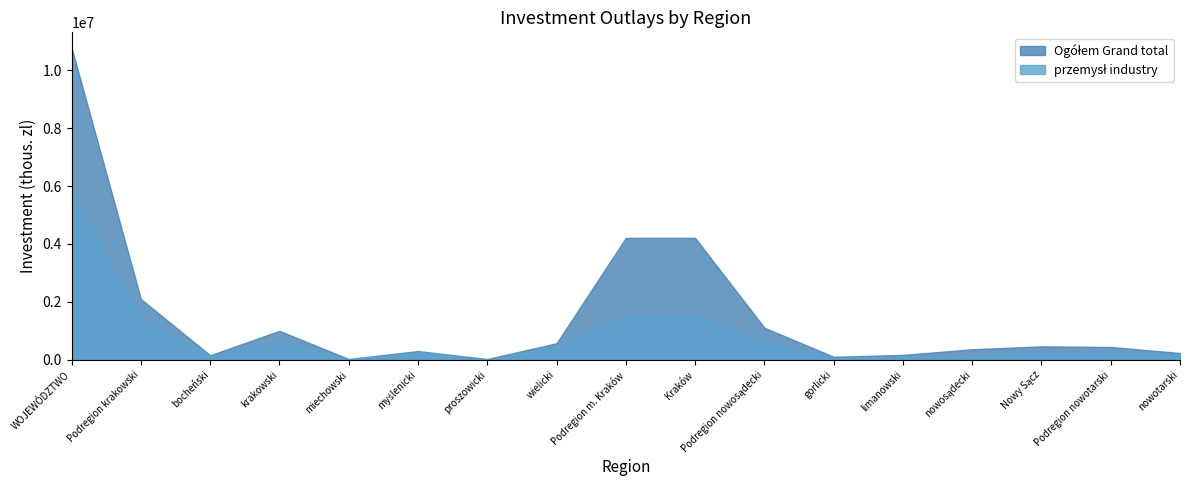

Rank the series by their average value, from lowest to highest.

przemysł industry, Ogółem Grand total